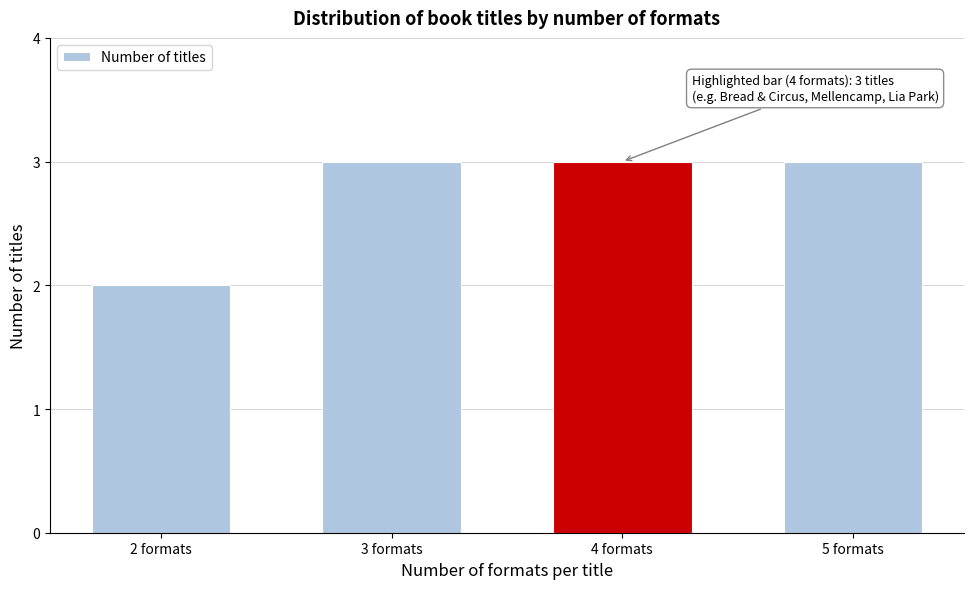

Reading right to left, extract all data points from this chart.

5 formats=3	4 formats=3	3 formats=3	2 formats=2